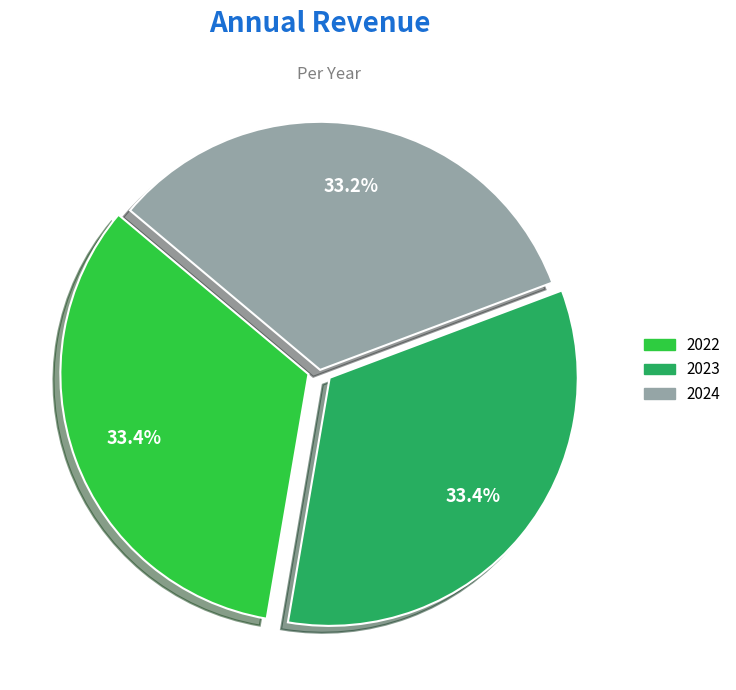

Approximately how many times larger is the value at 2023 compared to 2022?

1.0